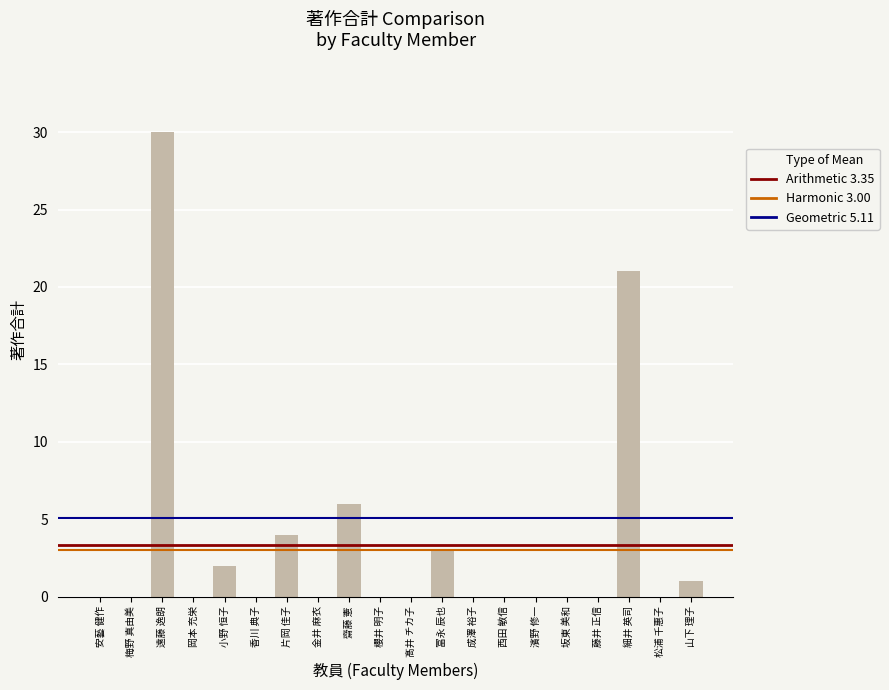

What is the maximum value shown in the chart?

30